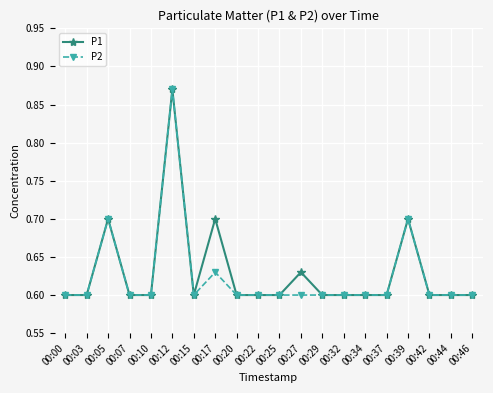

At which label does P1 reach its peak?

00:12